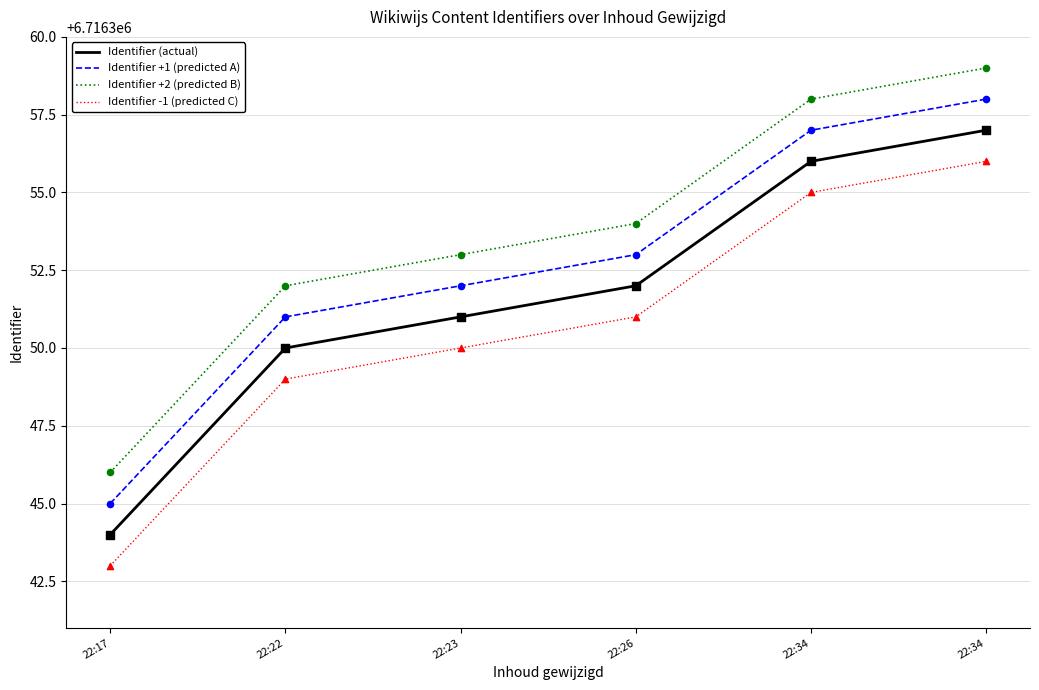

What is the total value across all series at 22:34?

26865426